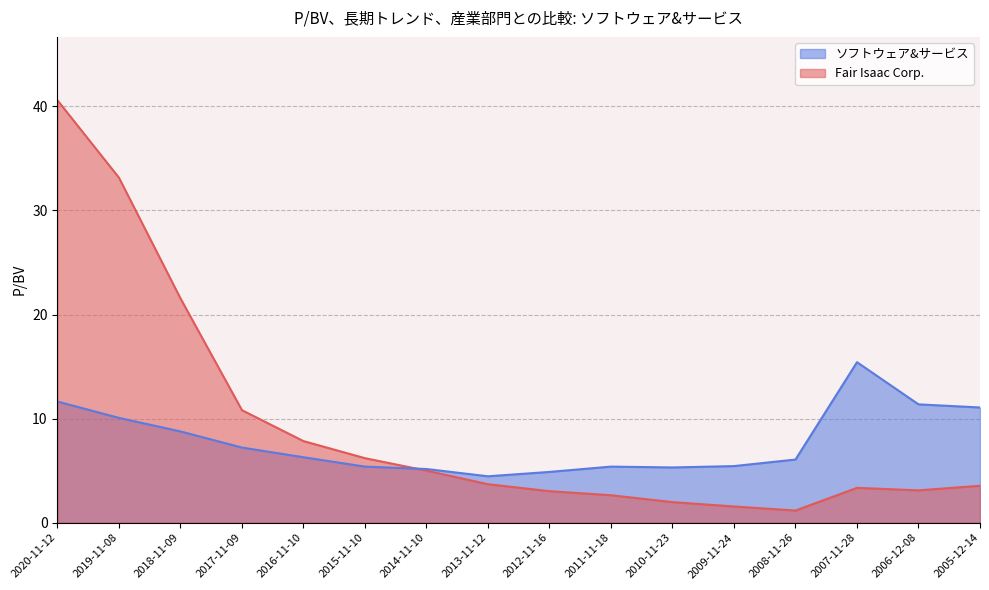

At 2018-11-09, list the series in order from largest to smallest.

Fair Isaac Corp., ソフトウェア&サービス